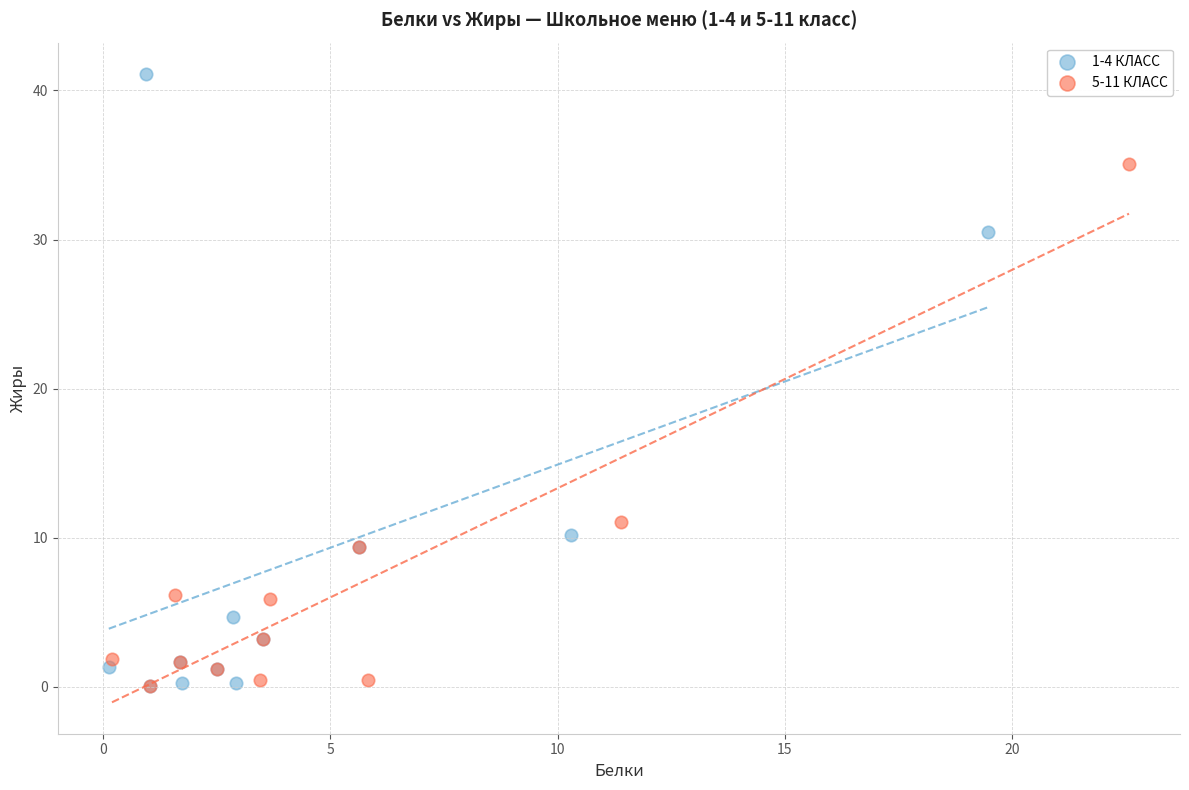

Which series has the largest Y range (max minus min)?

1-4 КЛАСС